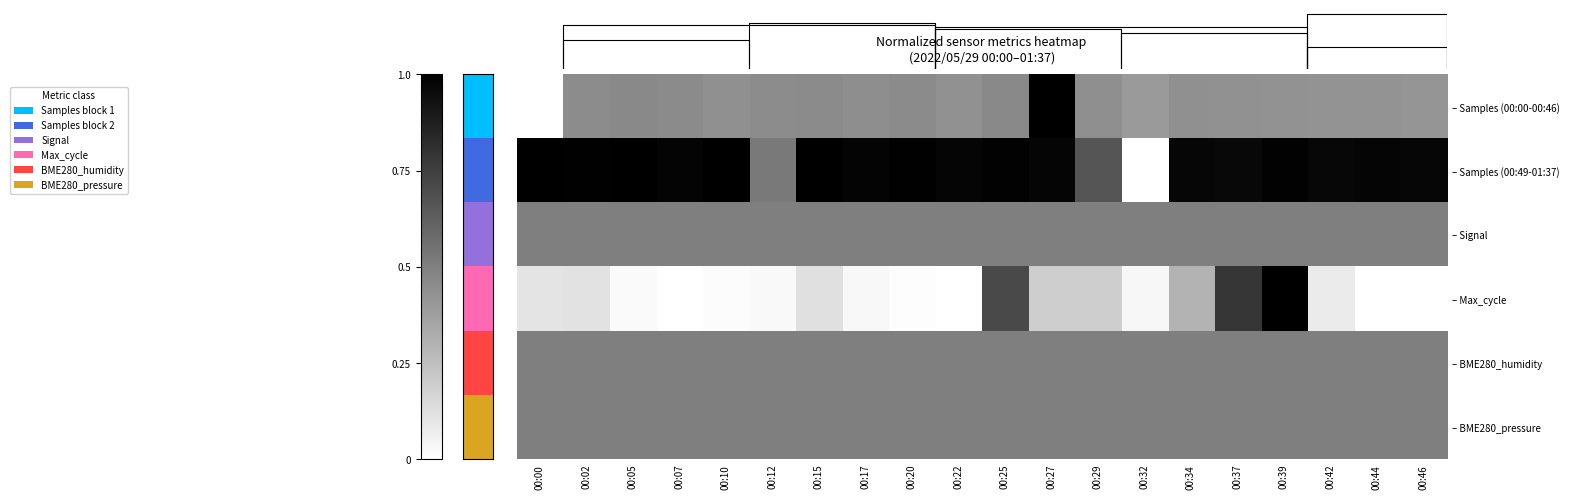

What is the total value across all series at 00:20?

3.0